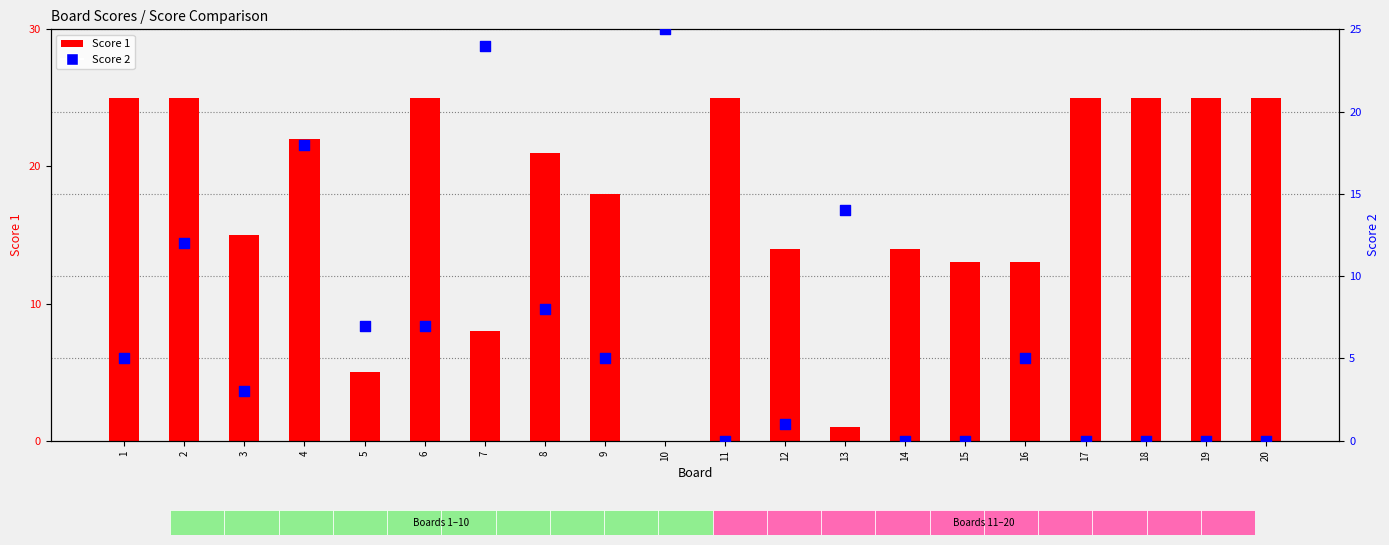

Which series has the largest total across all categories?

Score 1